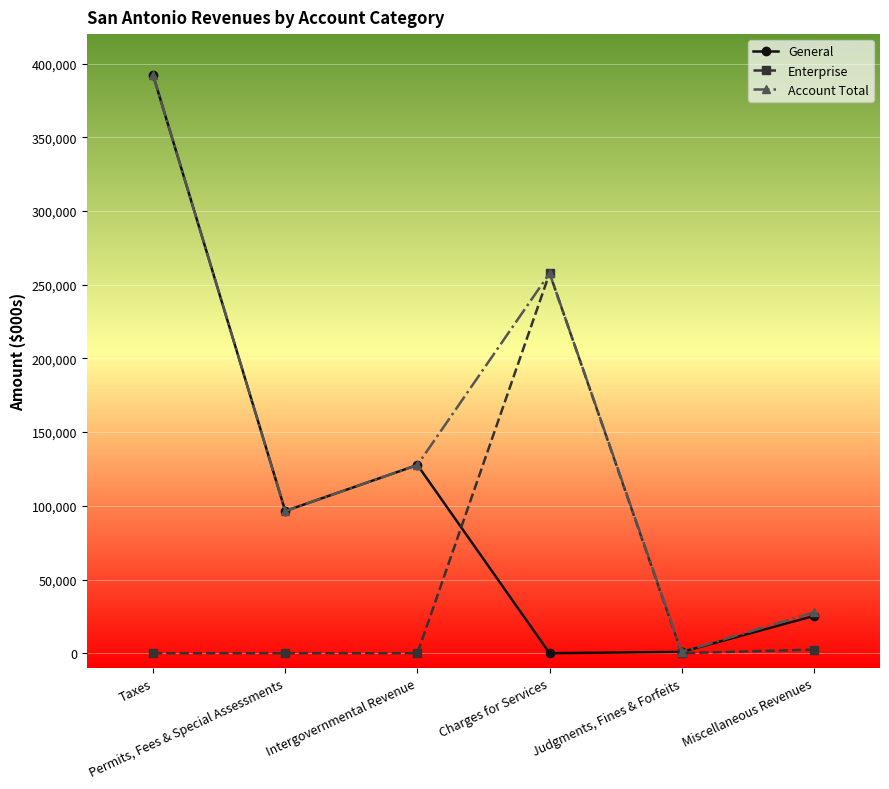

Which series has the largest range (max minus min)?

General